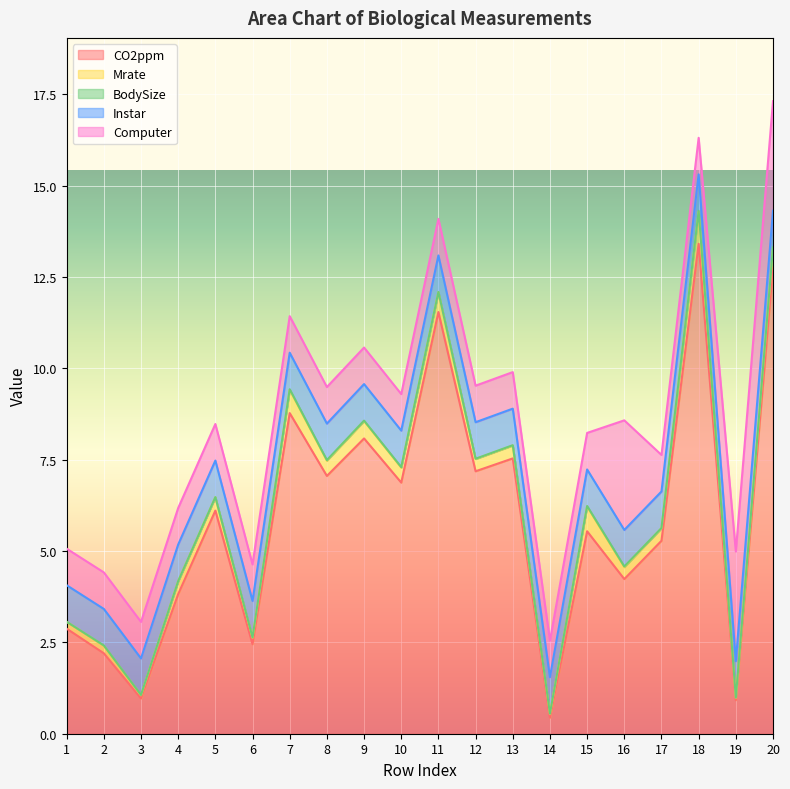

True or false: BodySize has more than 2 points higher than both neighbors.

True